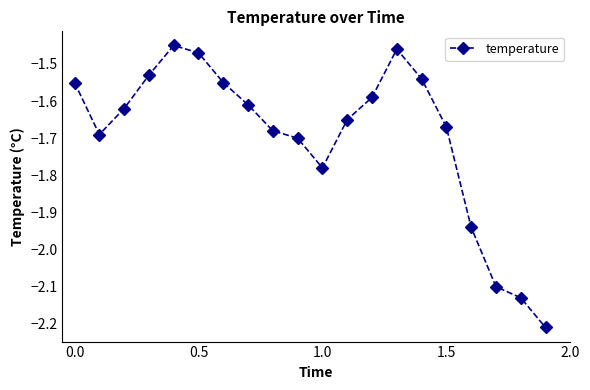

True or false: there are more than 0 points higher than both neighbors.

True